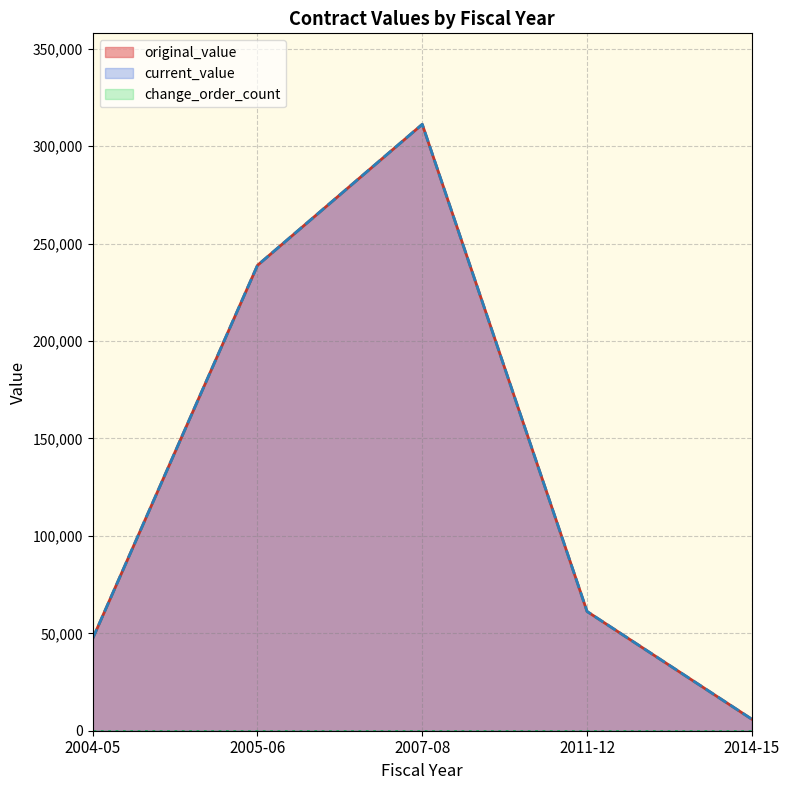

True or false: current_value has more than 0 interior local peaks.

True